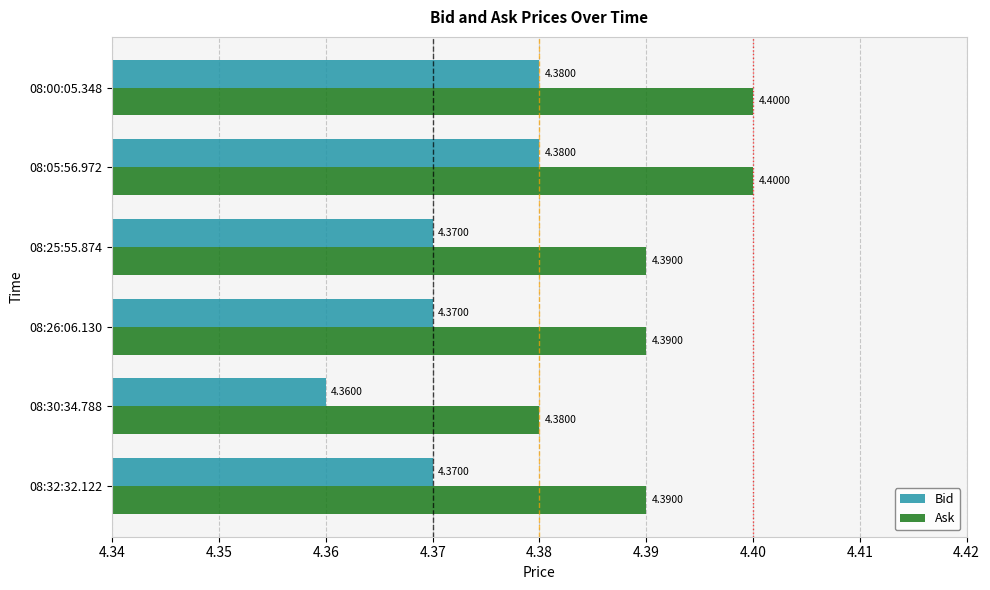

At which label is Bid closest to 4?

08:30:34.788